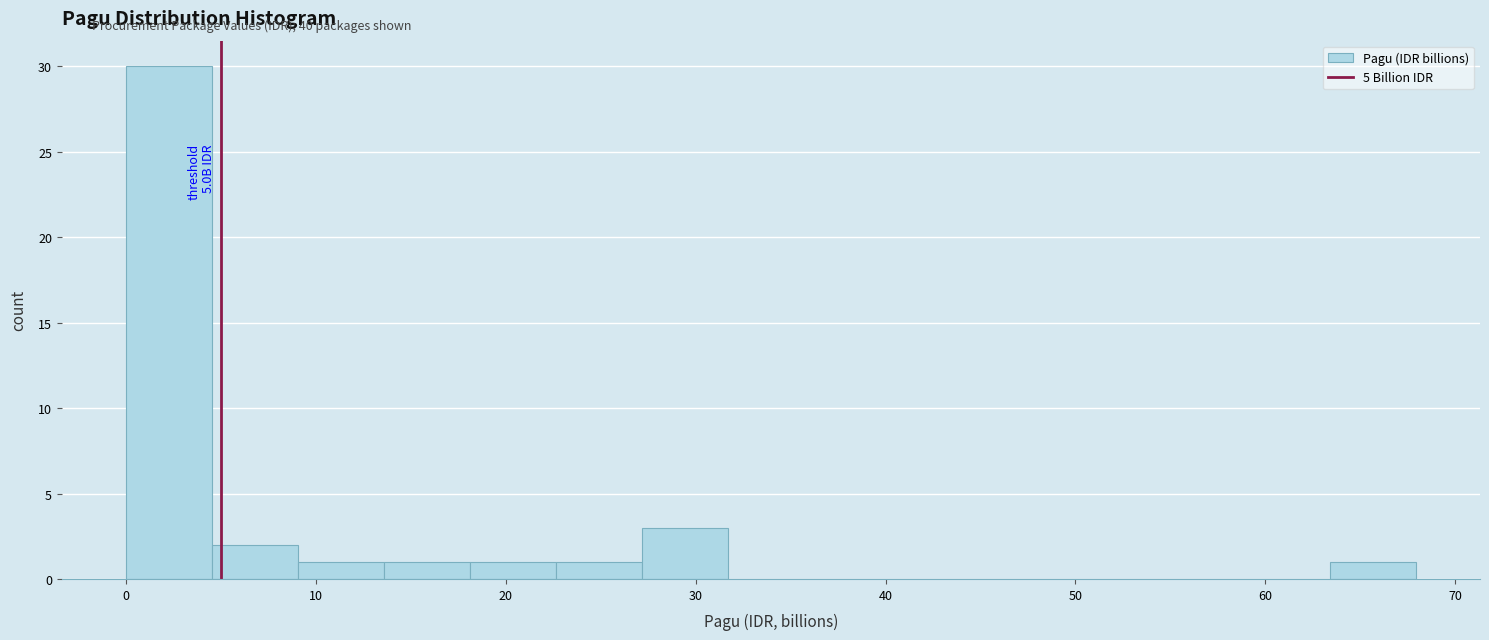

Which range on the x-axis has the tallest bar?

0 to 5